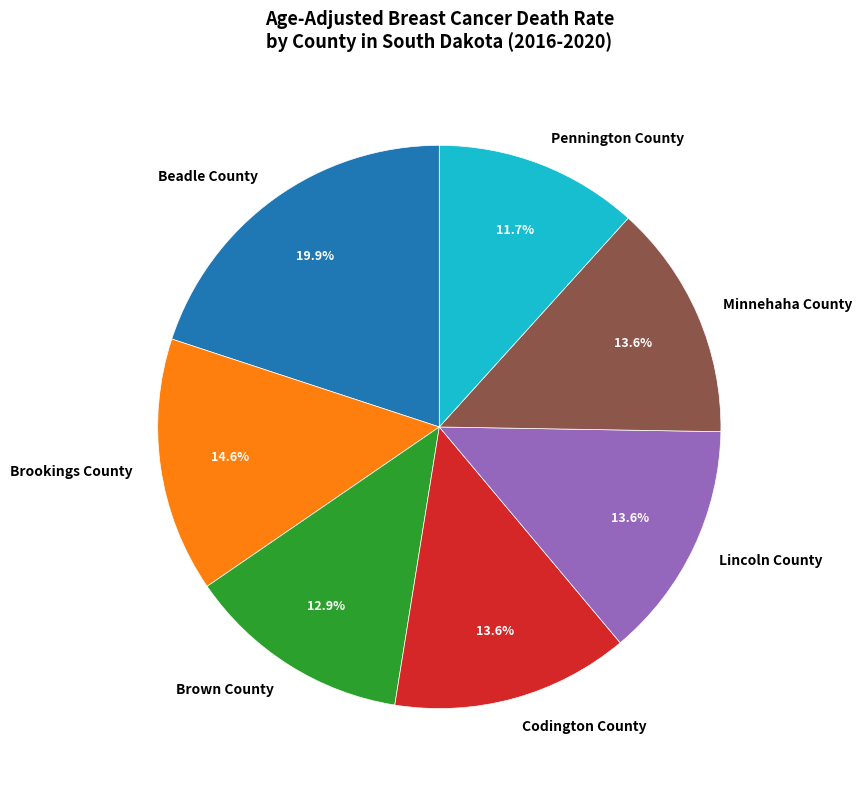

To the nearest percent, what percentage of the pie is Beadle County?

20%